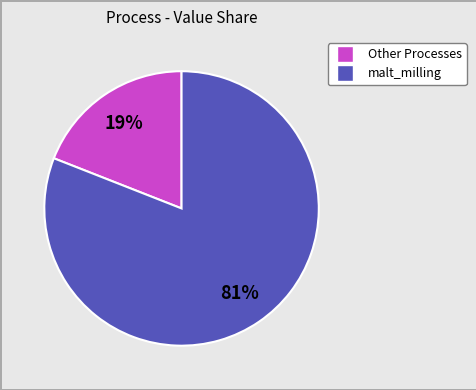

To the nearest percent, what is the average slice percentage?

50%